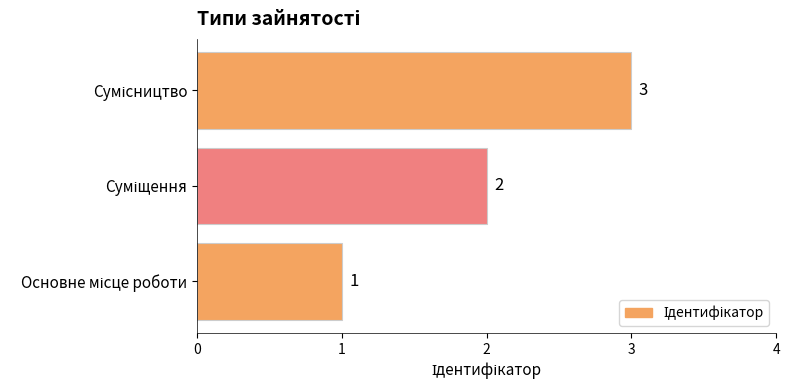

How many values are between 1 and 3?

3